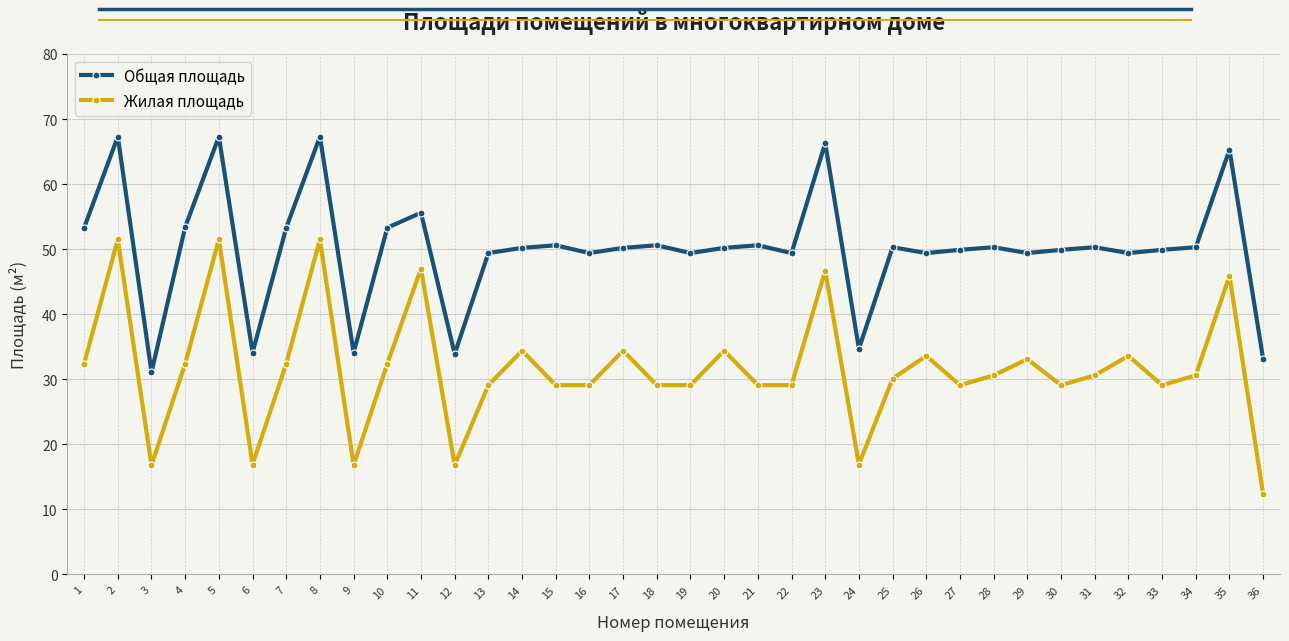

How many lines are shown in the chart?

2